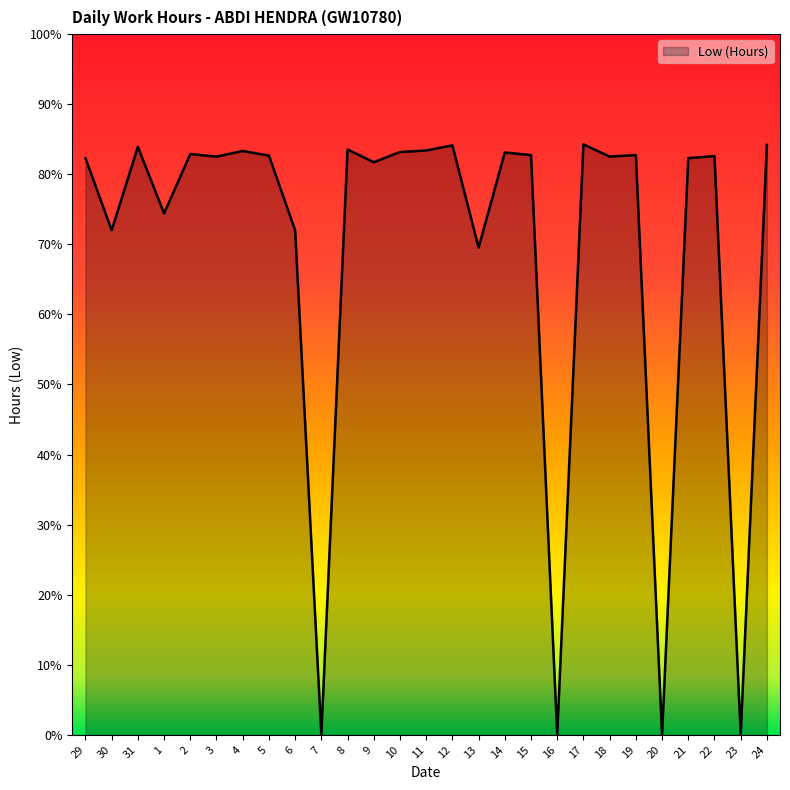

Does the chart have visible grid lines?

No